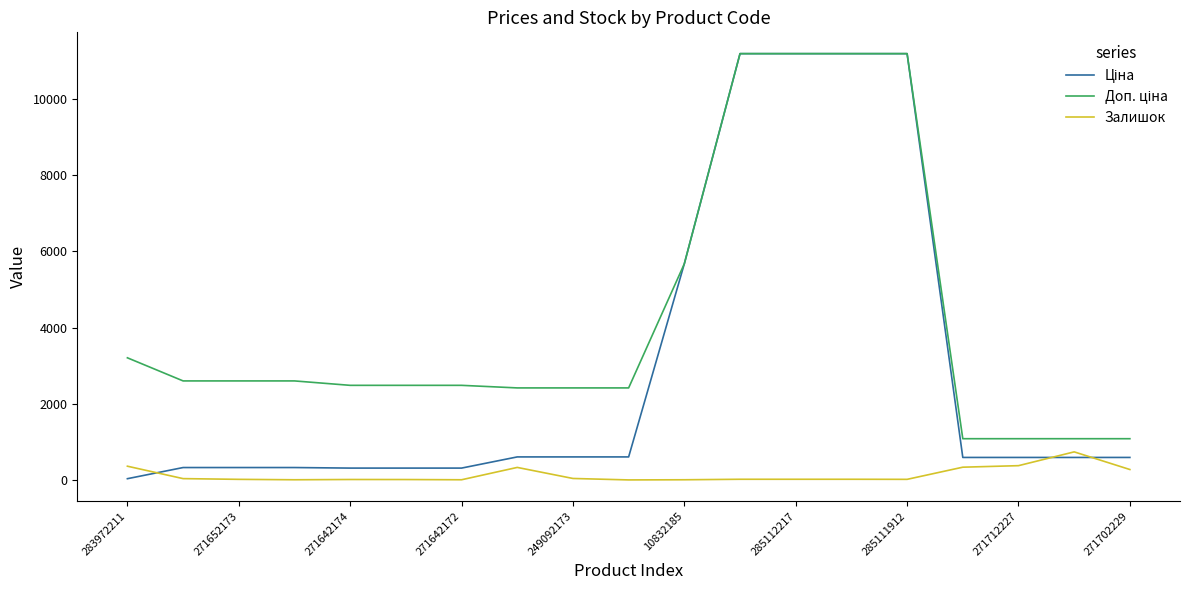

What is the maximum value shown in the chart?

11188.2